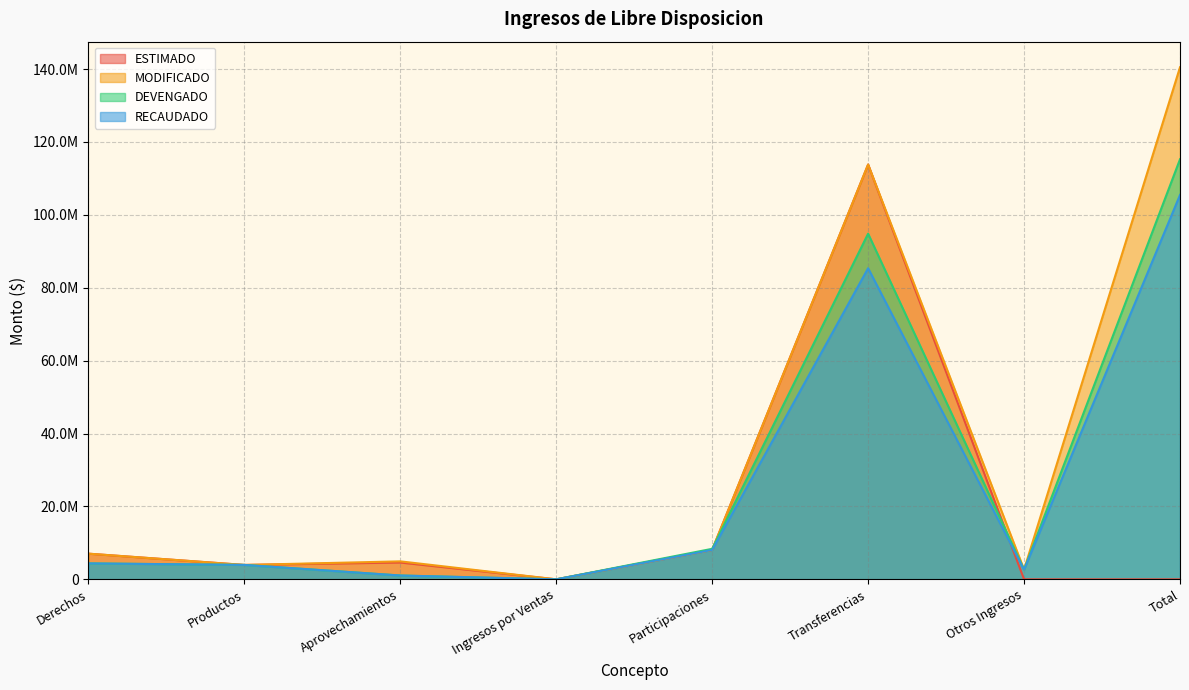

Reading right to left, transcribe all the data shown in this chart.

ESTIMADO: Total=0.0	Otros Ingresos=0.0	Transferencias=113796841.0	Participaciones=8085717.2	Ingresos por Ventas=0.0	Aprovechamientos=4618765.7	Productos=3945599.1	Derechos=7041843.5
MODIFICADO: Total=140479638.6	Otros Ingresos=2677118.0	Transferencias=113796841.0	Participaciones=8085717.2	Ingresos por Ventas=0.0	Aprovechamientos=4932519.8	Productos=3945599.1	Derechos=7041843.5
DEVENGADO: Total=115237349.2	Otros Ingresos=2655878.4	Transferencias=94830700.8	Participaciones=8374704.3	Ingresos por Ventas=0.0	Aprovechamientos=1049757.6	Productos=3955507.1	Derechos=4370801.0
RECAUDADO: Total=105450292.0	Otros Ingresos=2655878.4	Transferencias=85347630.7	Participaciones=8070717.2	Ingresos por Ventas=0.0	Aprovechamientos=1049757.6	Productos=3955507.1	Derechos=4370801.0